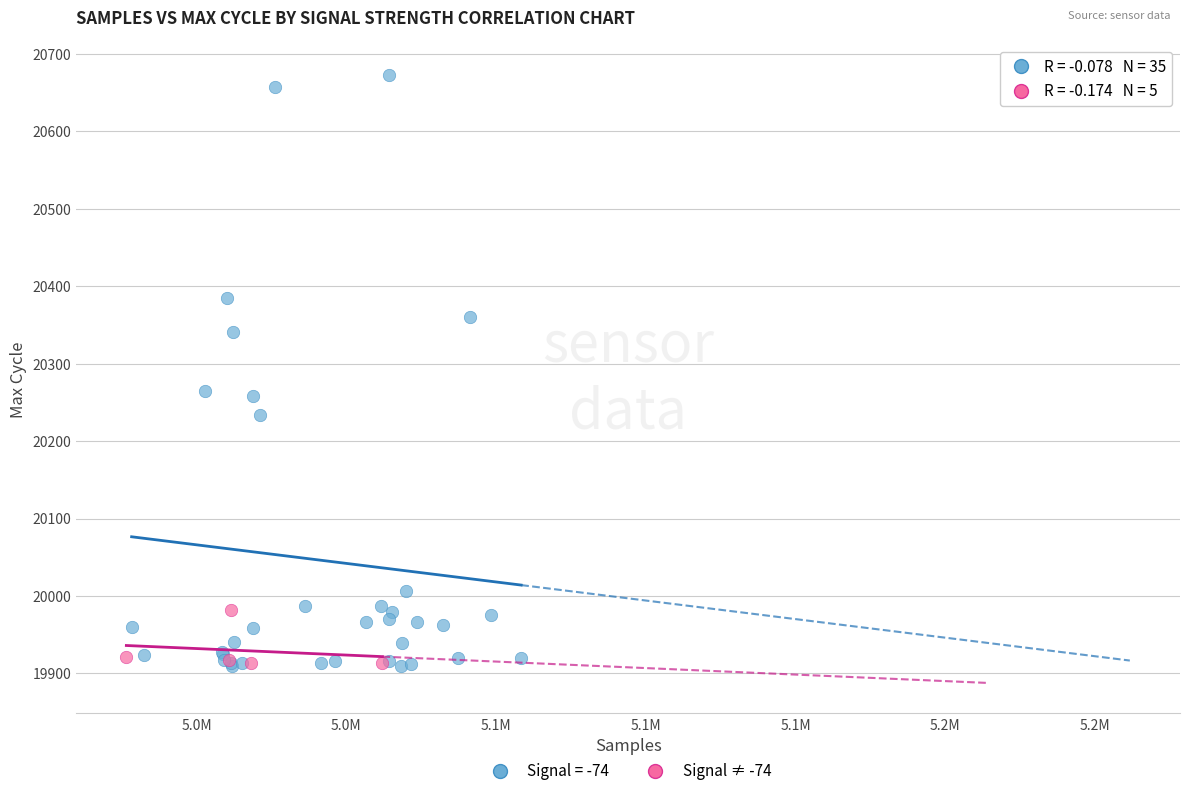

Which series contains the highest Y value?

Signal = -74